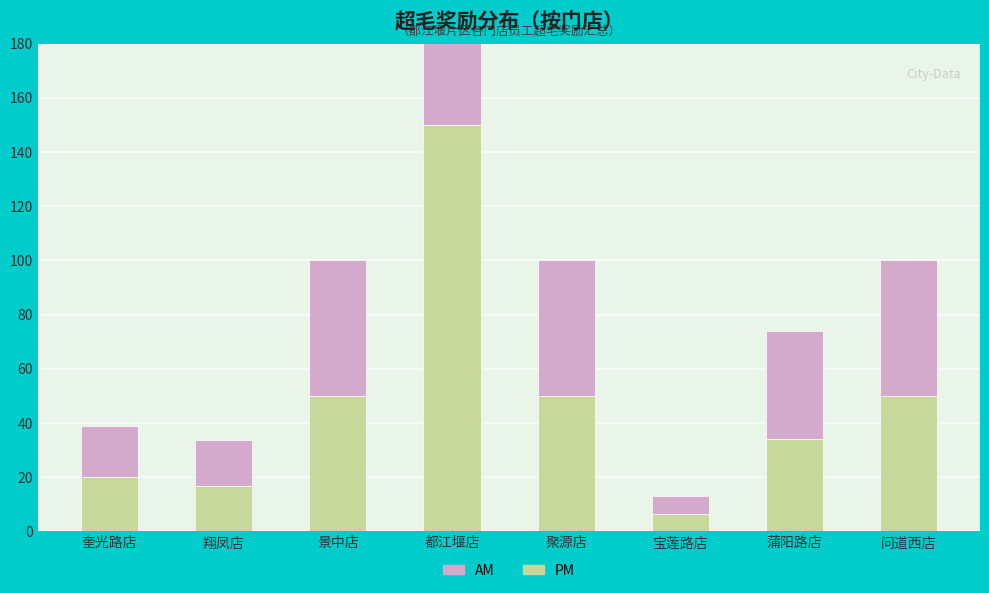

Reading right to left, extract all data points from this chart.

PM: 50.0	34.0	6.5	50.0	150.0	50.0	16.9	20.0
AM: 50.0	40.0	6.5	50.0	150.0	50.0	17.0	19.0